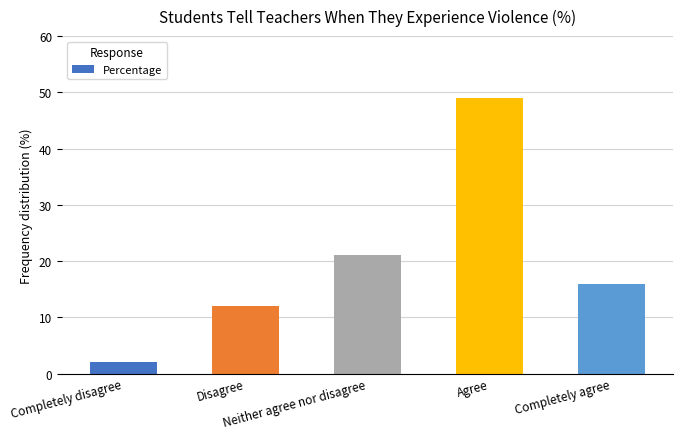

List the labels in order of value, largest first.

Agree, Neither agree nor disagree, Completely agree, Disagree, Completely disagree